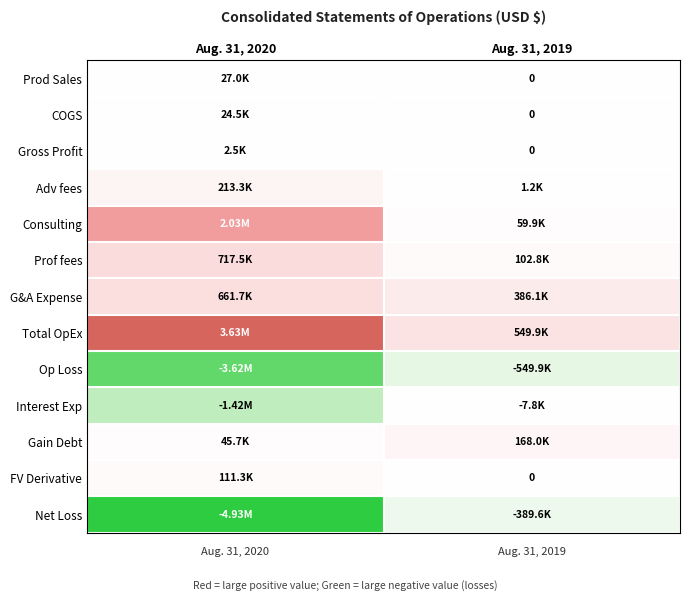

At which category is the sum across all series the highest?

Aug. 31, 2019